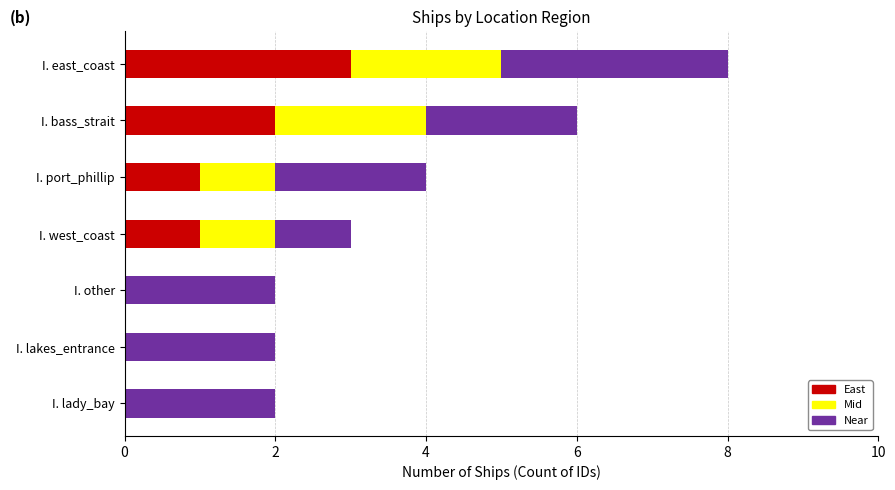

What is the sum of all East values?

7